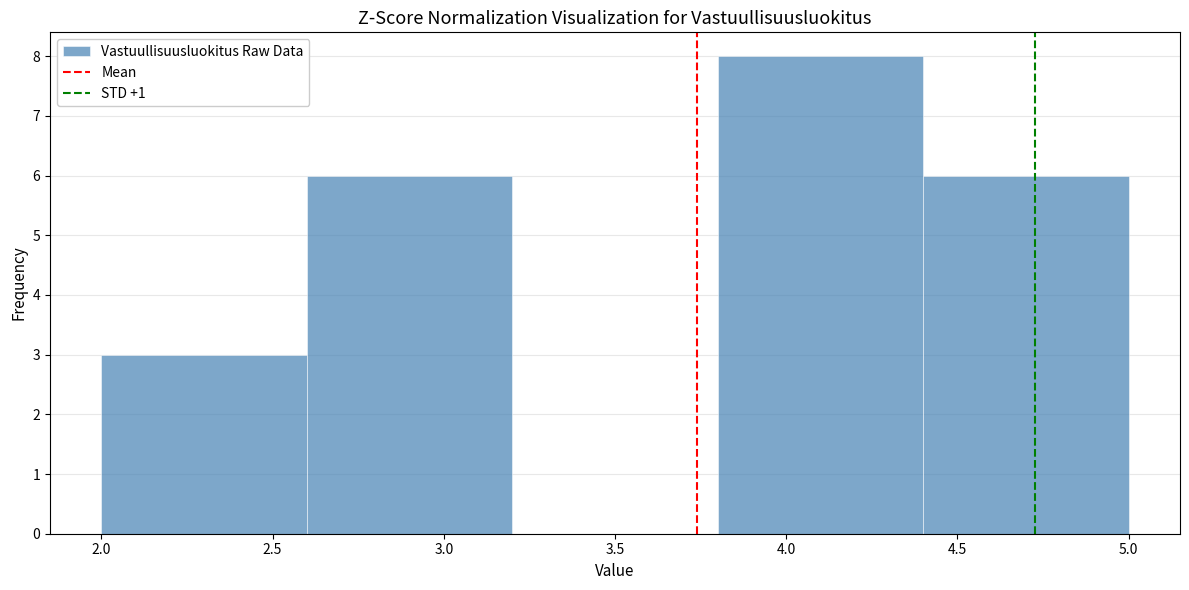

How tall is the bar that spans 4.4 to 5.0 on the x-axis? The values are not printed on the chart, so give them approximately, as read against the axis.

6